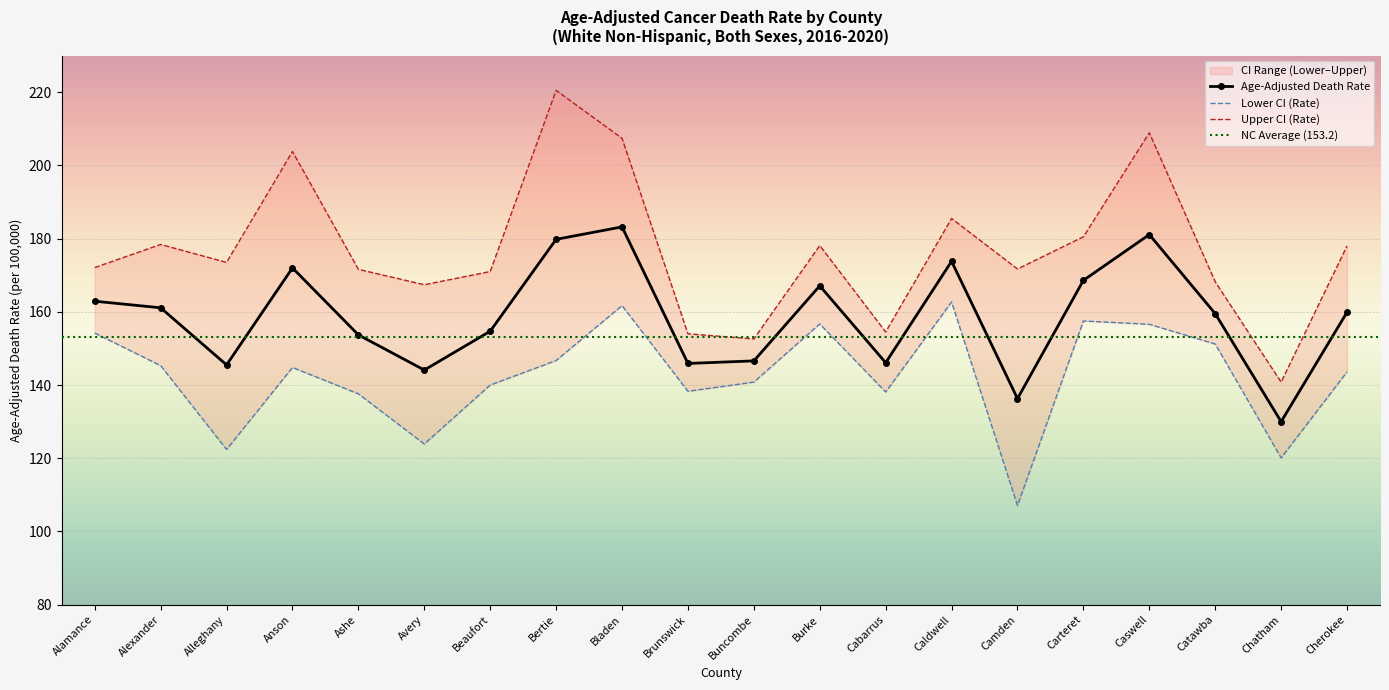

What is the maximum value shown in the chart?

220.5